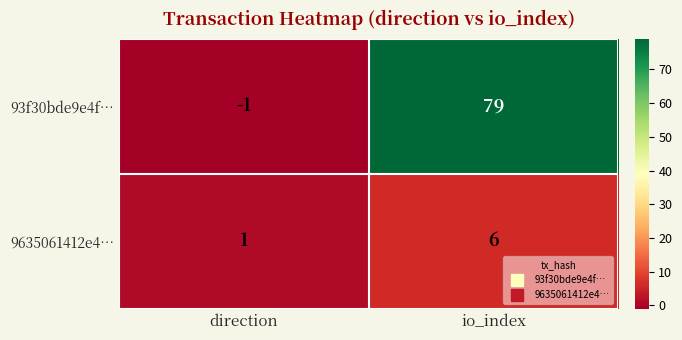

How many data points does each series have?

2